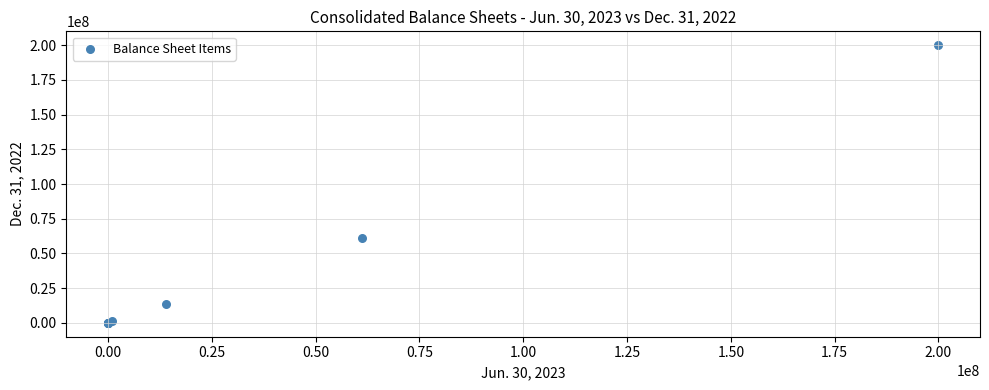

What Y value in the scatter plot is closest to 100000000?

60947947.0